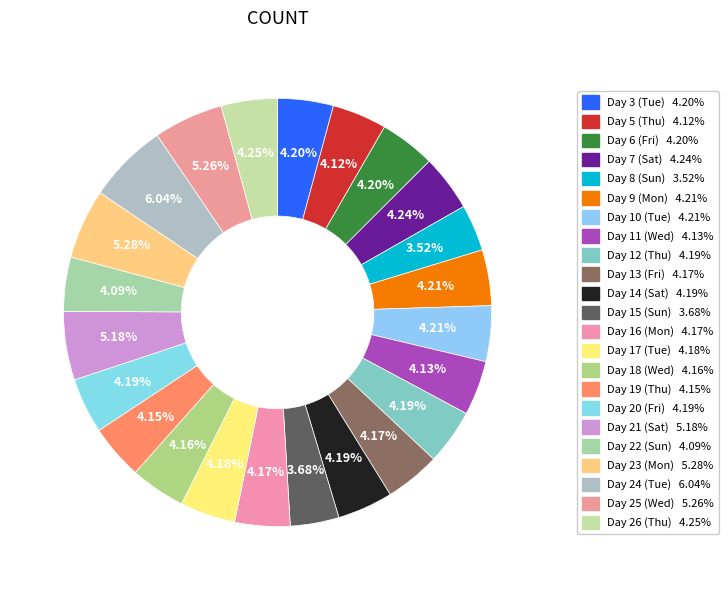

How many segments does this pie chart have?

23